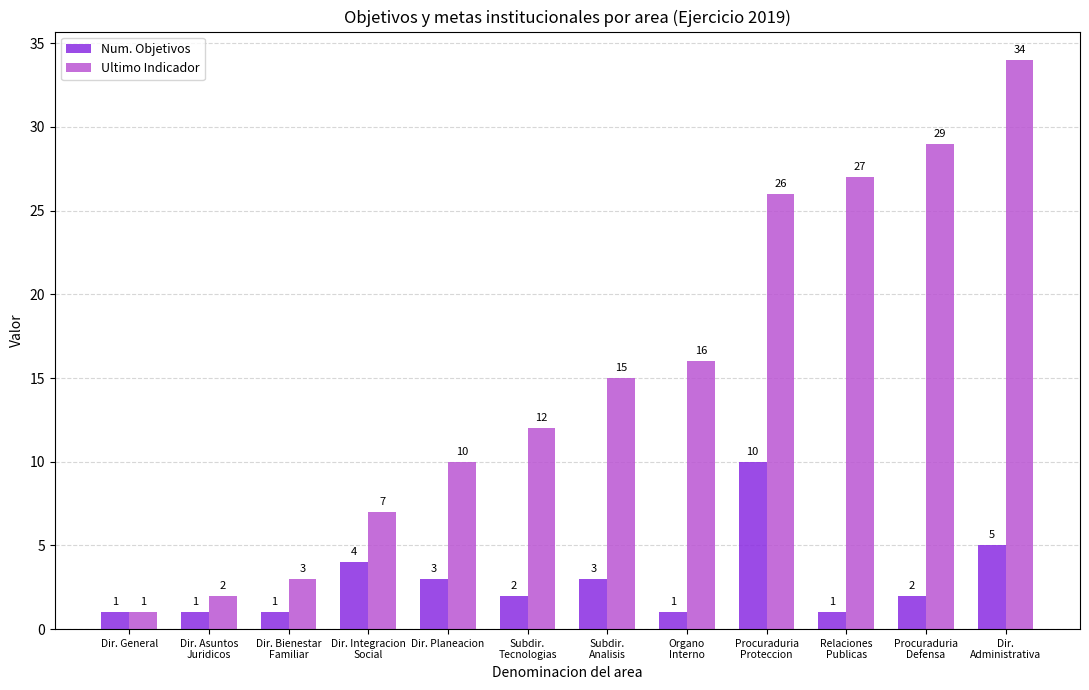

Rank the series by their maximum value, from lowest to highest.

Num. Objetivos, Ultimo Indicador